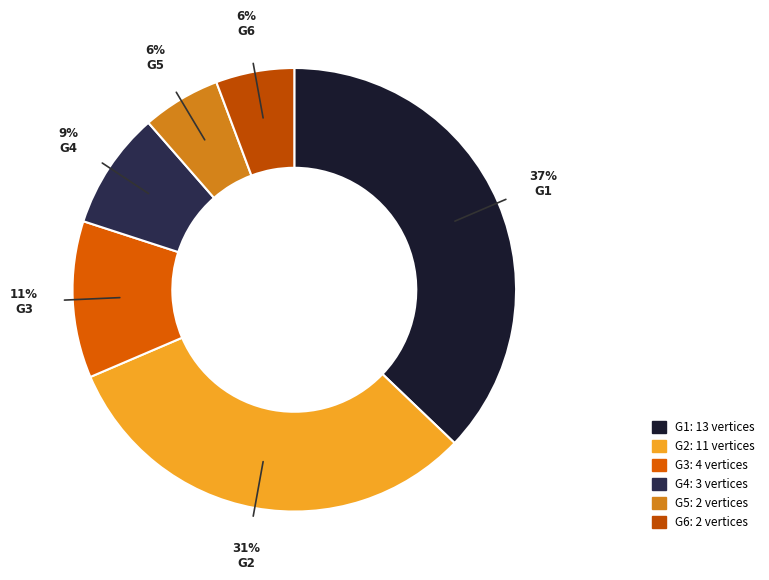

How many segments does this pie chart have?

6